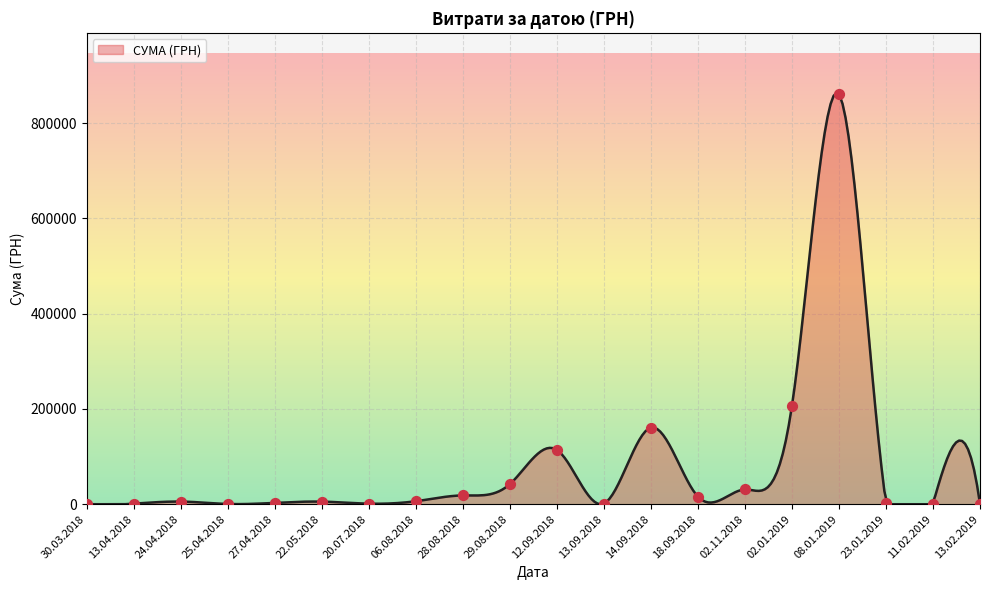

Between 02.11.2018 and 18.09.2018, which is larger?

02.11.2018